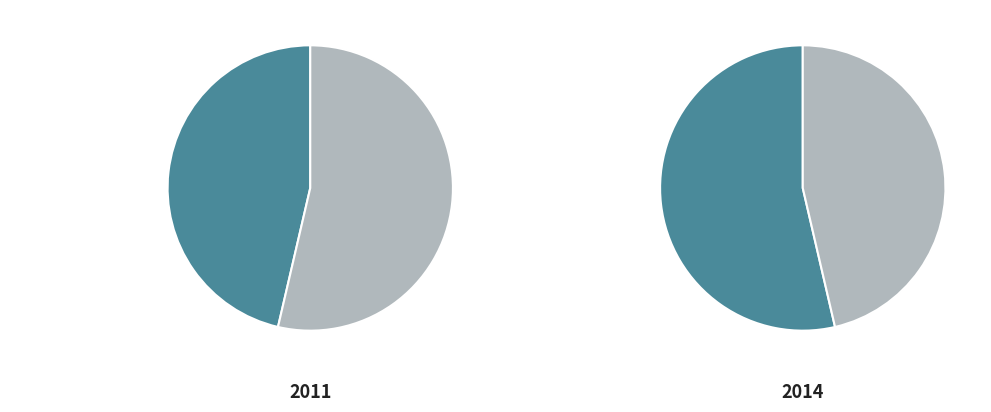

How many slices are in this pie chart?

2